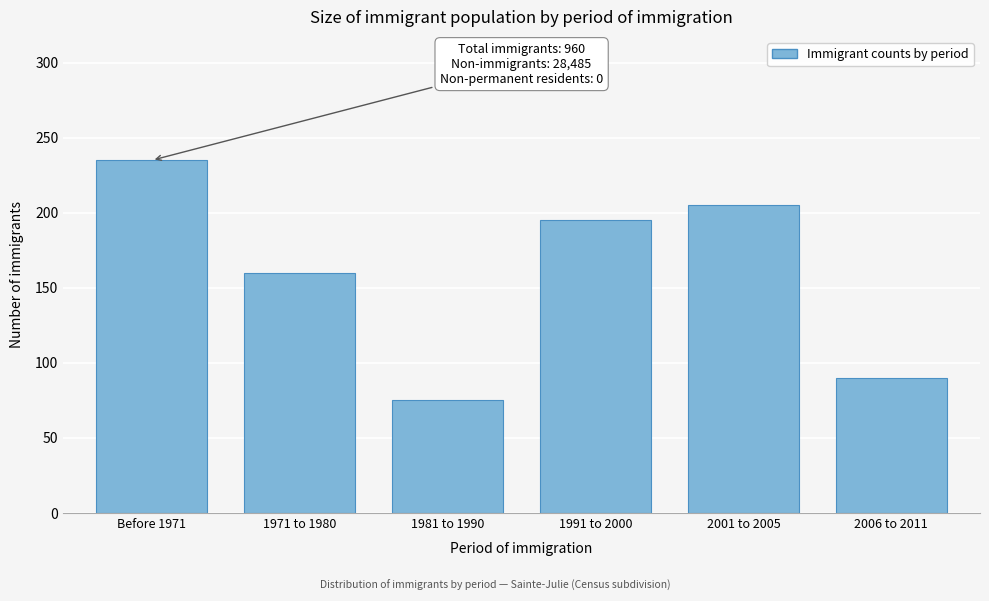

Reading right to left, what are all the values shown in this chart?

90	205	195	75	160	235